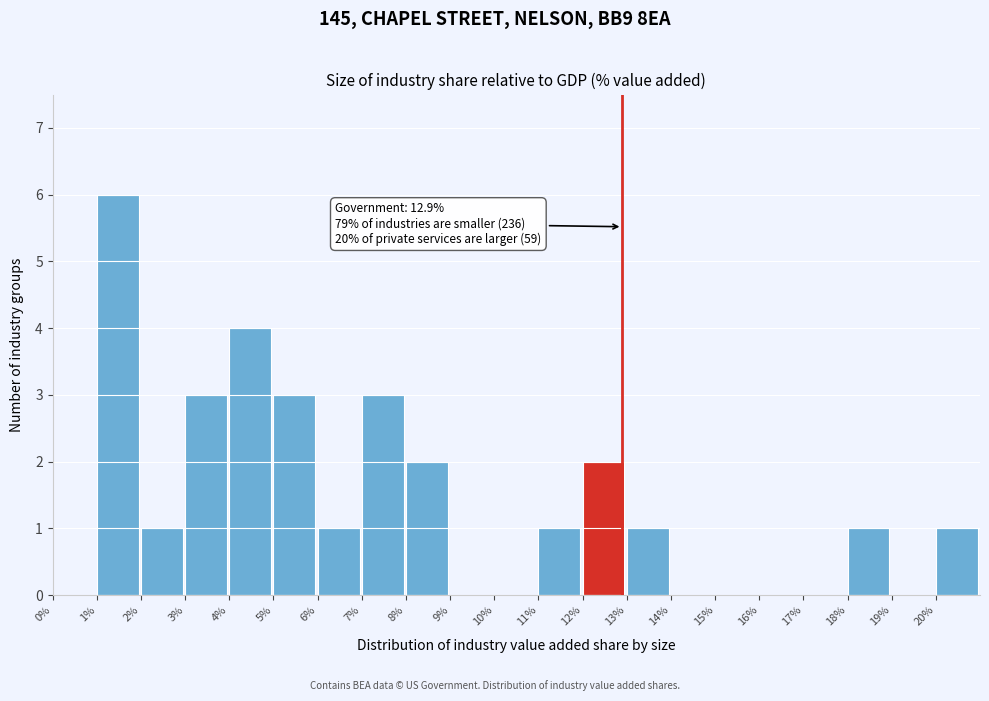

Which range on the x-axis has the tallest bar?

1 to 2